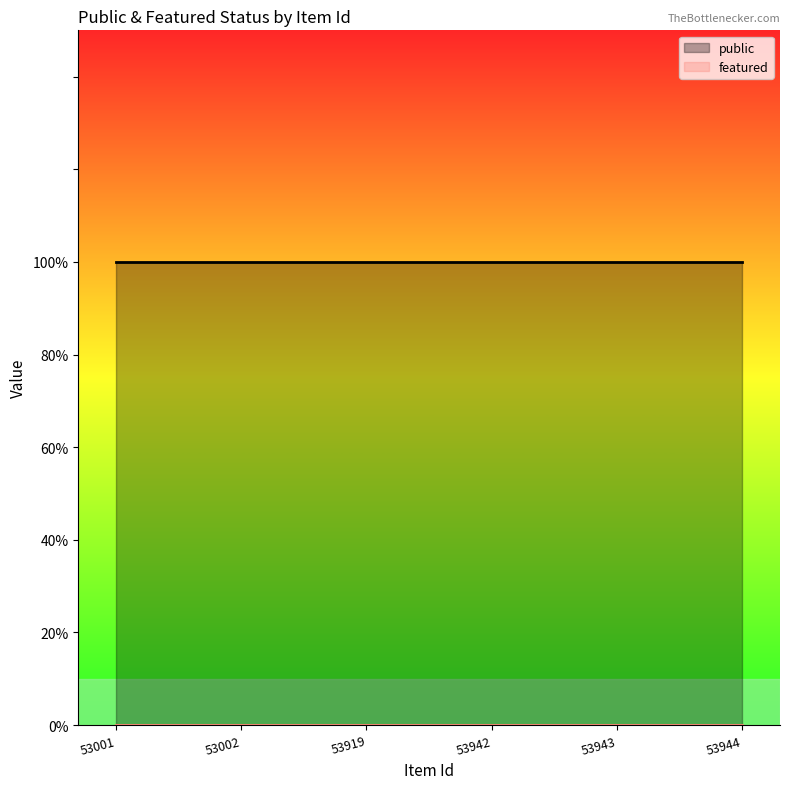

True or false: public and featured intersect in this chart.

False